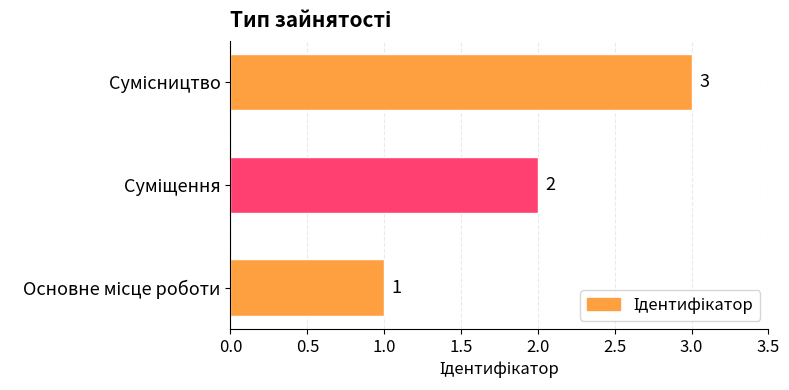

What is the sum of all values?

6